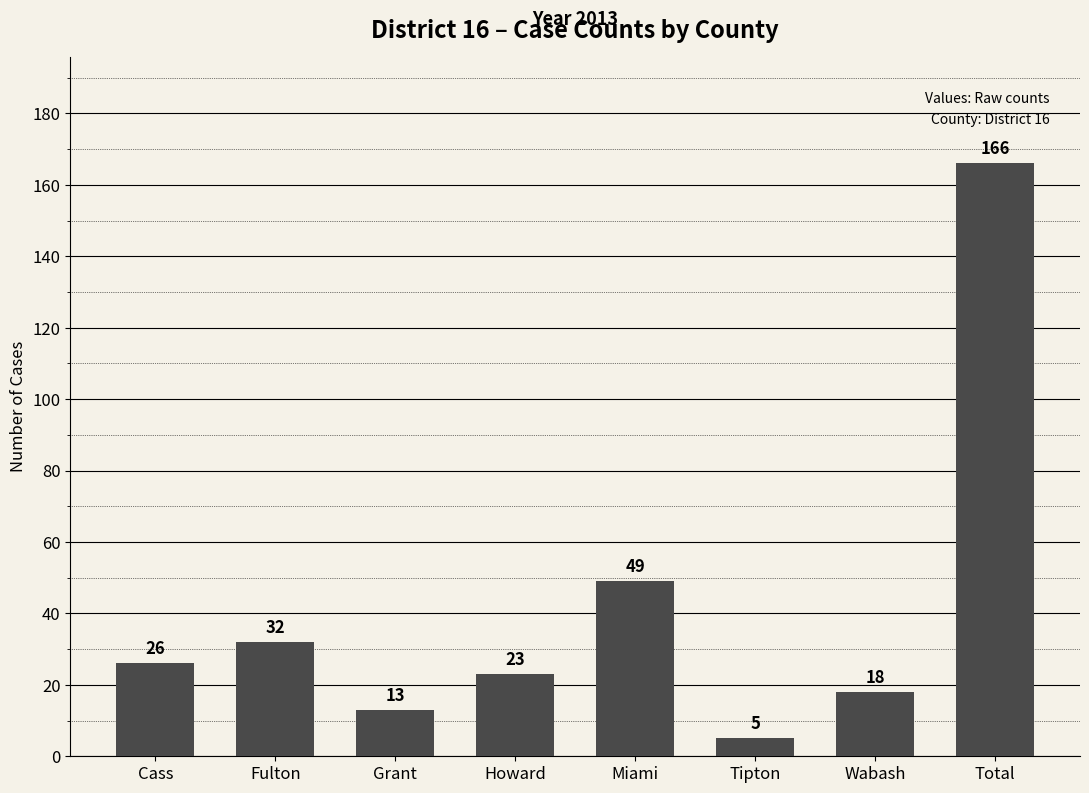

What is the difference between the second highest and minimum values?

44